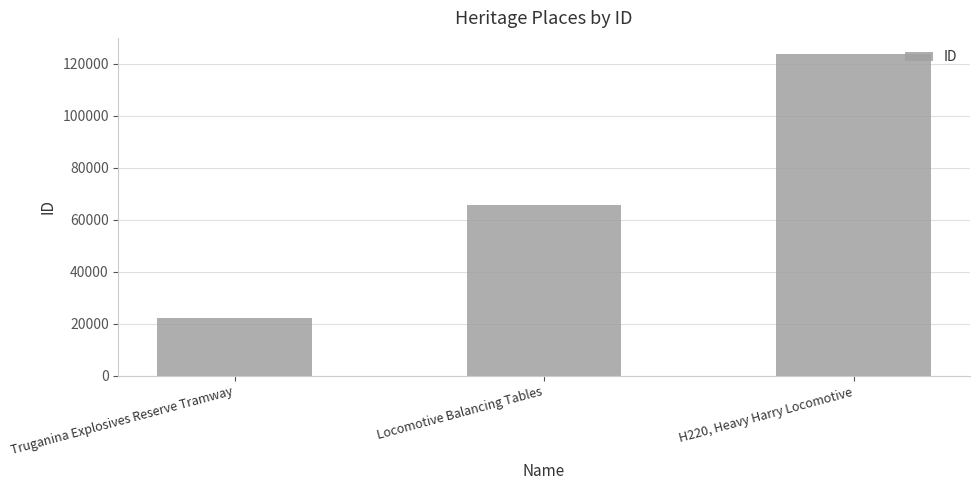

Reading right to left, list all the values displayed in this chart.

123795	65797	22240